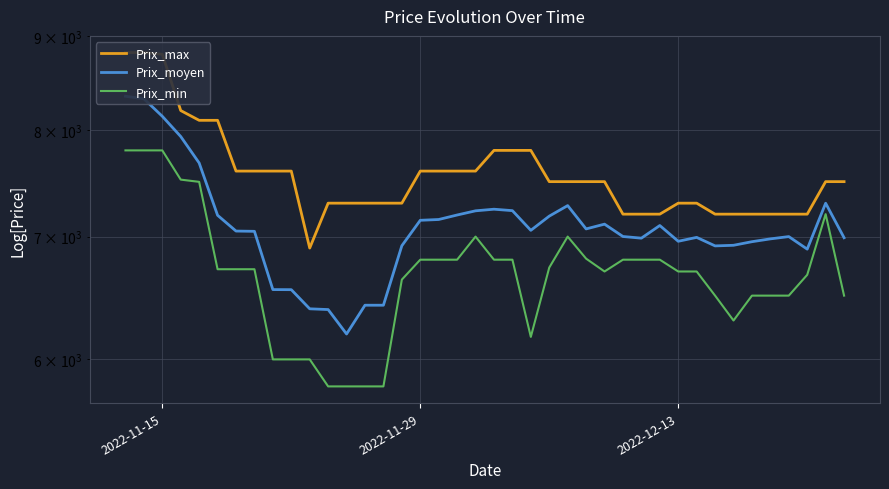

Reading left to right, extract all data points from this chart.

Prix_max: 8819.0	8819.0	8800.0	8200.0	8100.0	8100.0	7600.0	7600.0	7600.0	7600.0	6900.0	7300.0	7300.0	7300.0	7300.0	7300.0	7600.0	7600.0	7600.0	7600.0	7800.0	7800.0	7800.0	7500.0	7500.0	7500.0	7500.0	7200.0	7200.0	7200.0	7300.0	7300.0	7200.0	7200.0	7200.0	7200.0	7200.0	7200.0	7500.0	7500.0
Prix_moyen: 8348.5	8322.0	8141.2	7937.0	7677.8	7189.8	7048.8	7046.5	6549.5	6548.8	6393.4	6387.3	6194.4	6422.2	6422.2	6920.1	7144.7	7151.8	7192.3	7230.2	7244.8	7231.8	7055.2	7182.0	7277.8	7067.8	7110.2	7000.8	6986.3	7098.0	6959.0	6993.1	6918.7	6924.0	6955.3	6980.0	7000.0	6890.7	7299.5	6990.0
Prix_min: 7800.0	7800.0	7800.0	7519.0	7498.0	6719.0	6719.0	6719.0	6000.0	6000.0	6000.0	5800.0	5800.0	5800.0	5800.0	6632.0	6800.0	6800.0	6800.0	7000.0	6800.0	6800.0	6172.0	6733.0	7000.0	6809.0	6700.0	6800.0	6800.0	6800.0	6700.0	6700.0	6500.0	6300.0	6500.0	6500.0	6500.0	6672.0	7200.0	6500.0